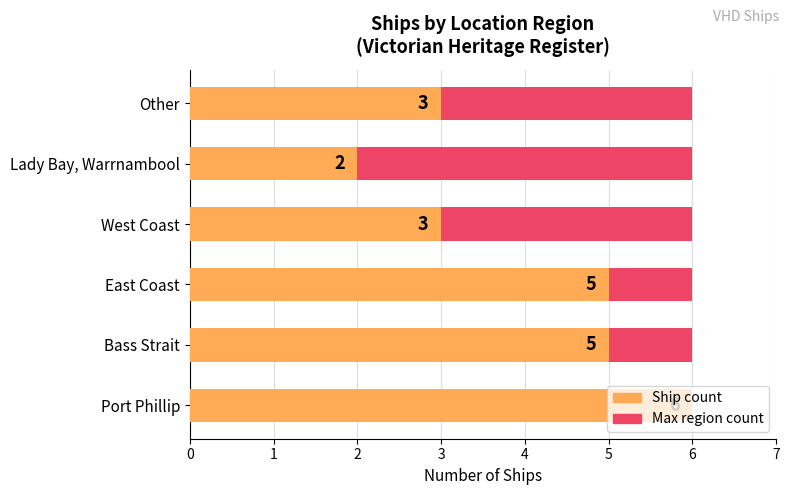

Count the number of data series in this chart.

2